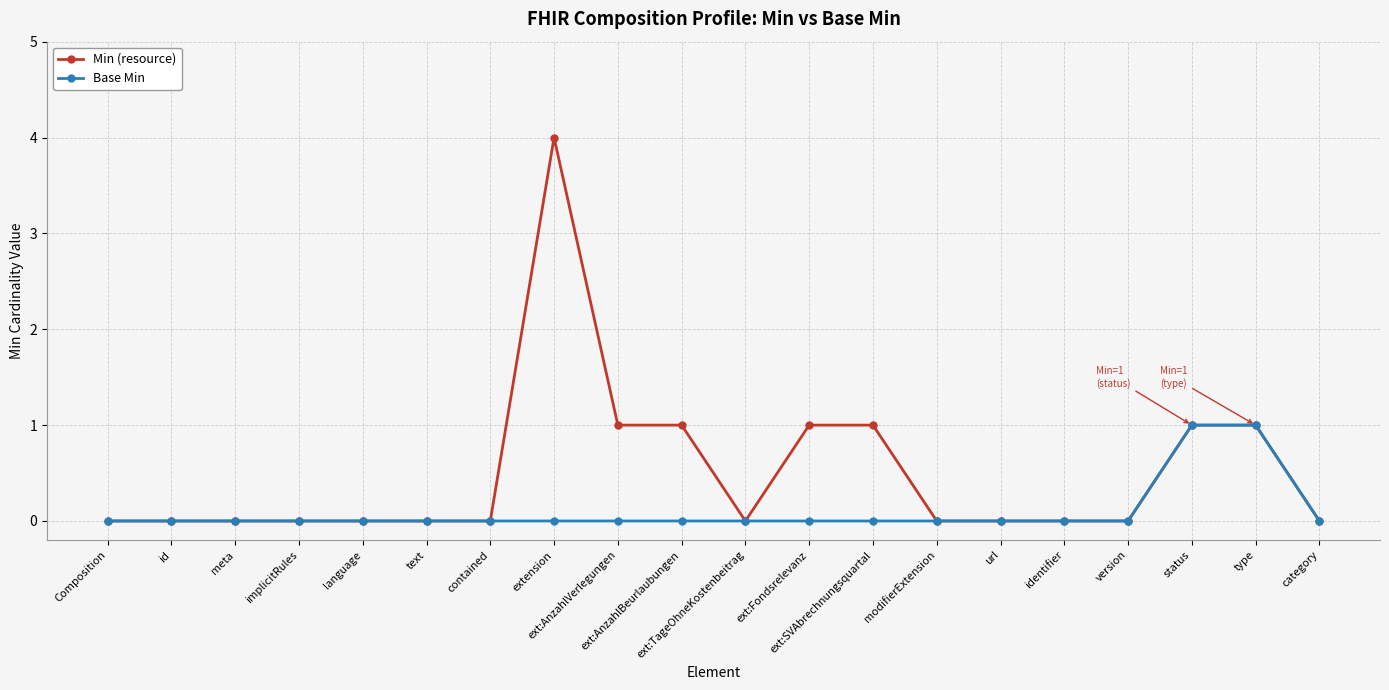

Which series has the largest total across all categories?

Min (resource)